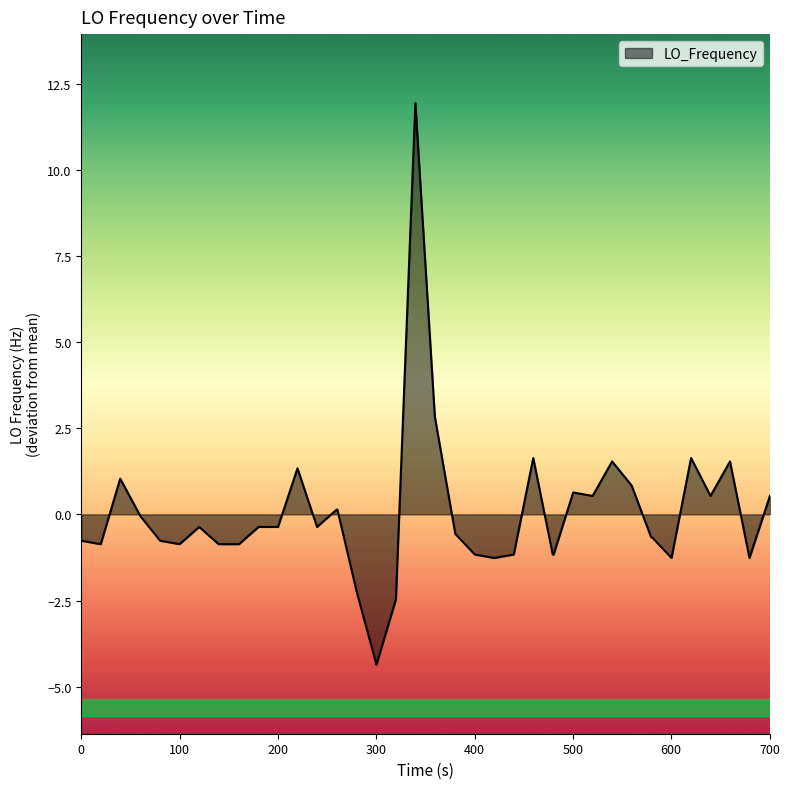

Does the chart display data point markers on the line(s)?

No